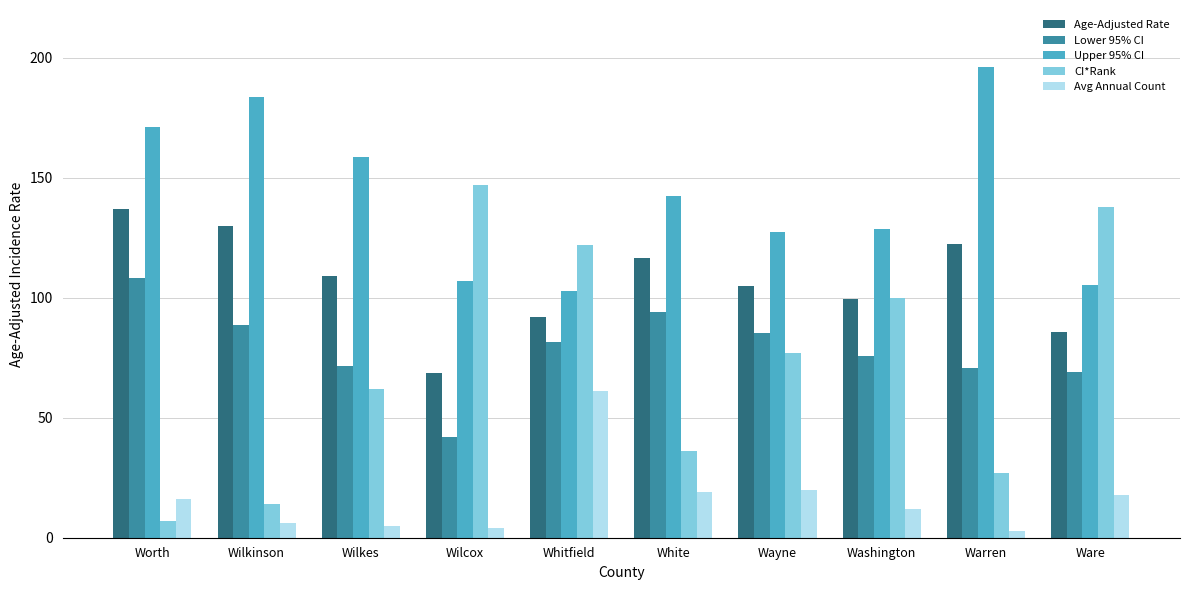

What is the minimum value shown in the chart?

3.0